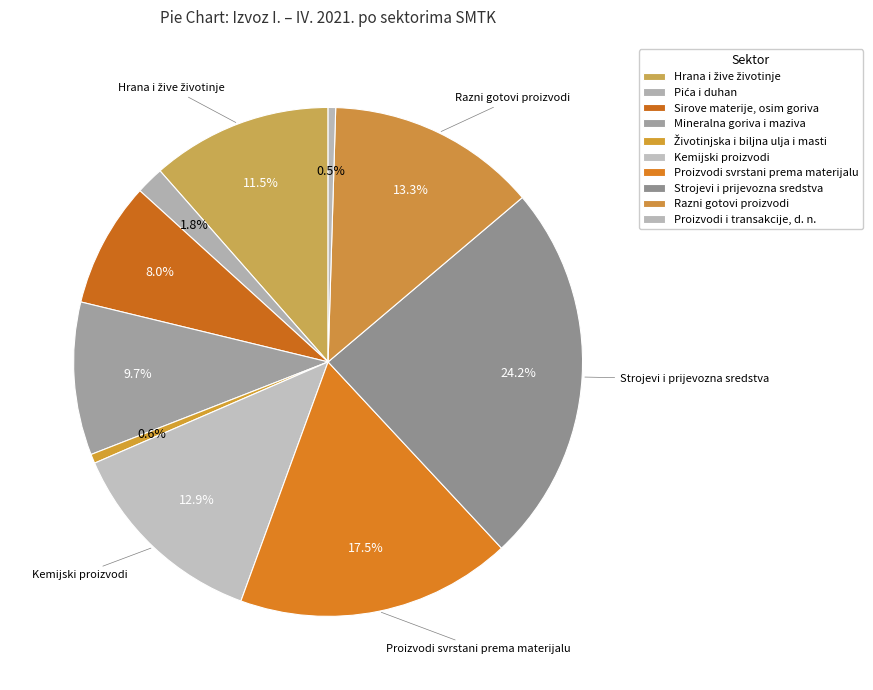

Is there a majority slice in this chart?

No